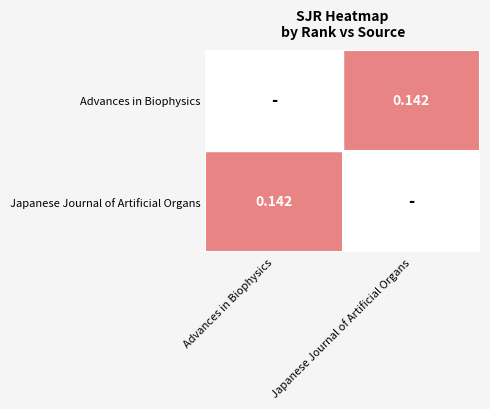

Which category has the highest value in the Advances in Biophysics series?

Advances in Biophysics